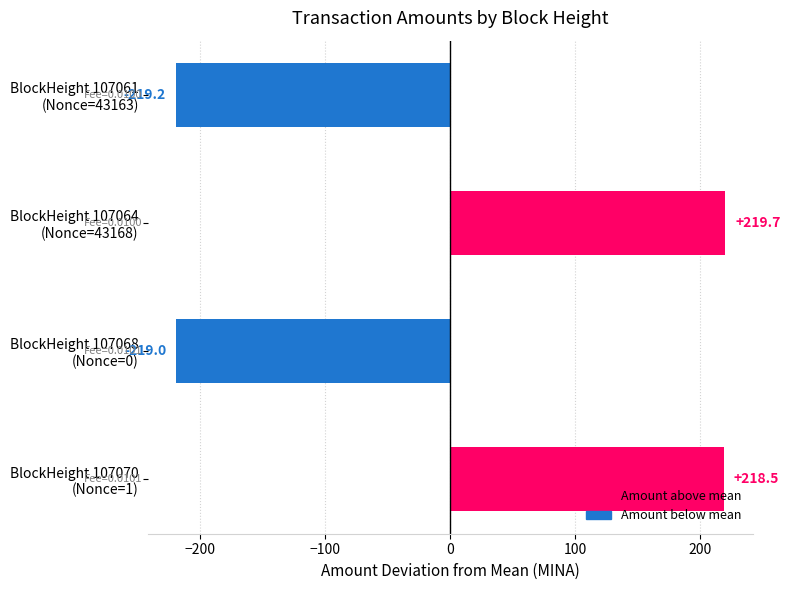

Where is the data nearest to the value 0?

BlockHeight 107070
(Nonce=1)